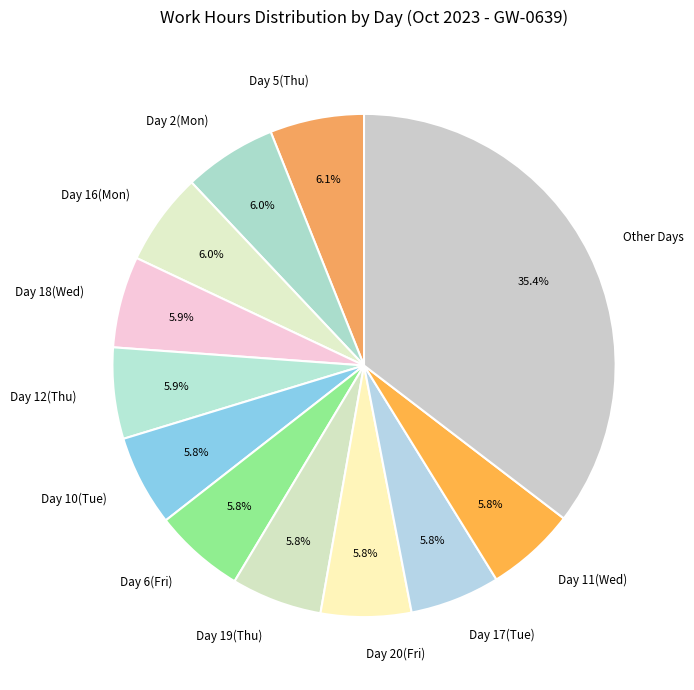

Which category has the biggest portion of the pie?

Other Days